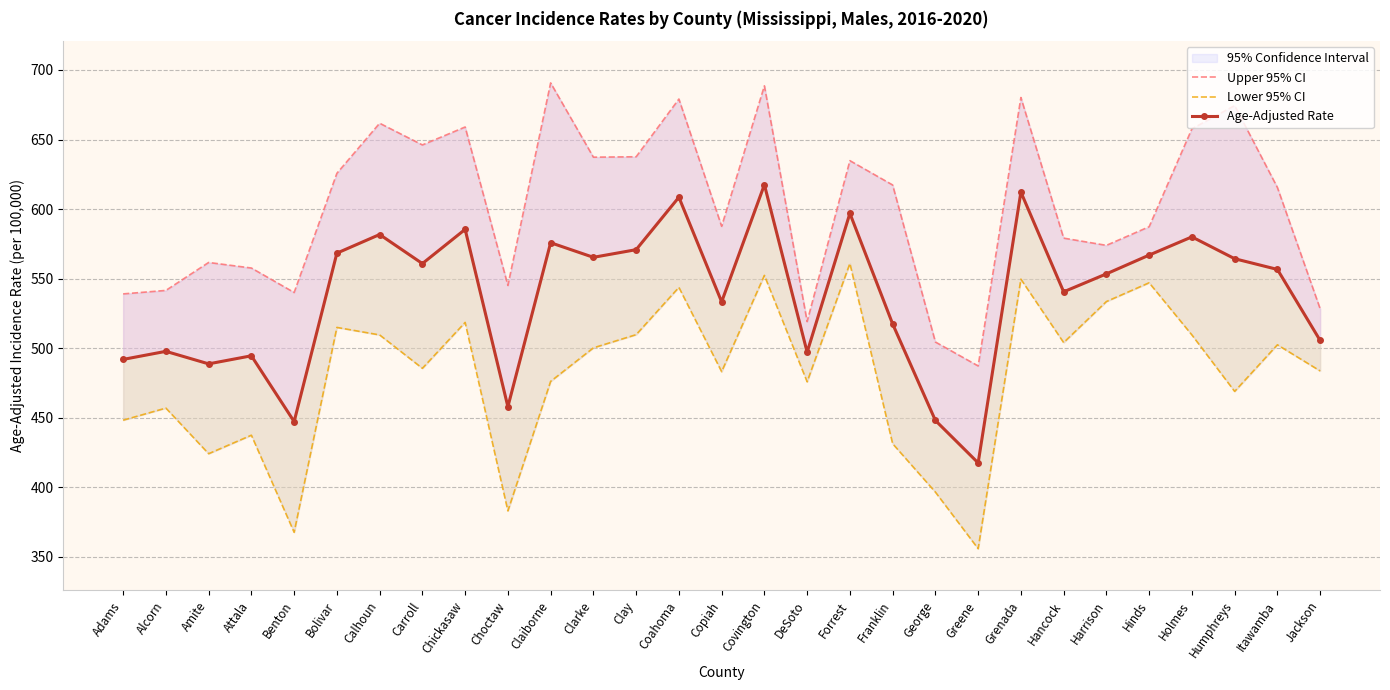

Which series has the largest total across all categories?

Upper 95% CI